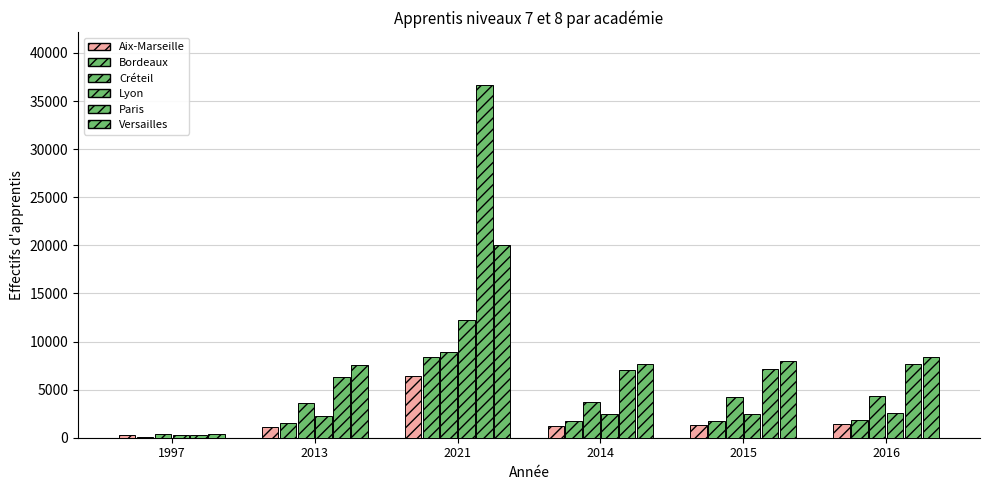

What is the label of the 3rd bar from the left?

2021